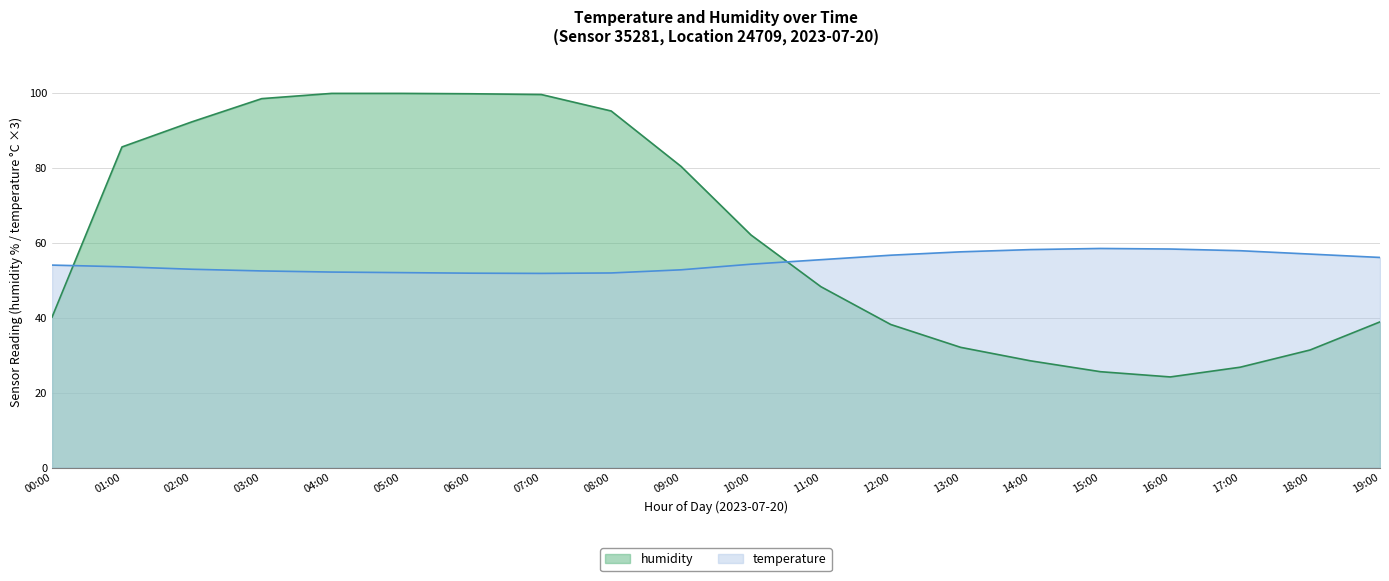

What is the smallest value displayed?

24.2